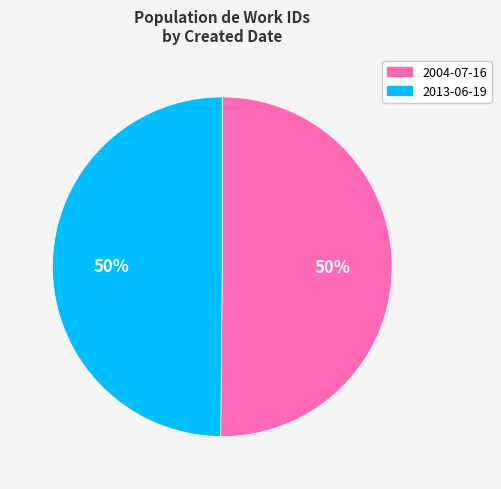

To the nearest percent, what percentage of the pie is 2004-07-16?

50%